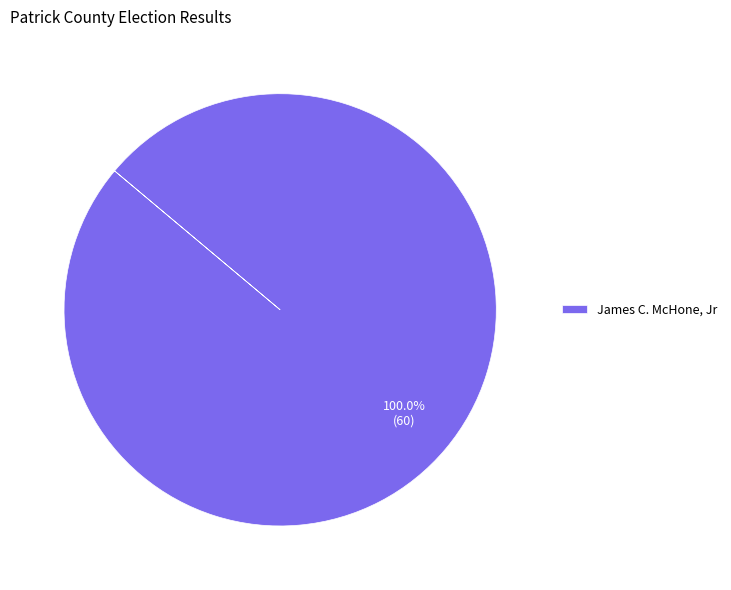

Does James C. McHone, Jr represent more than half of the total?

Yes